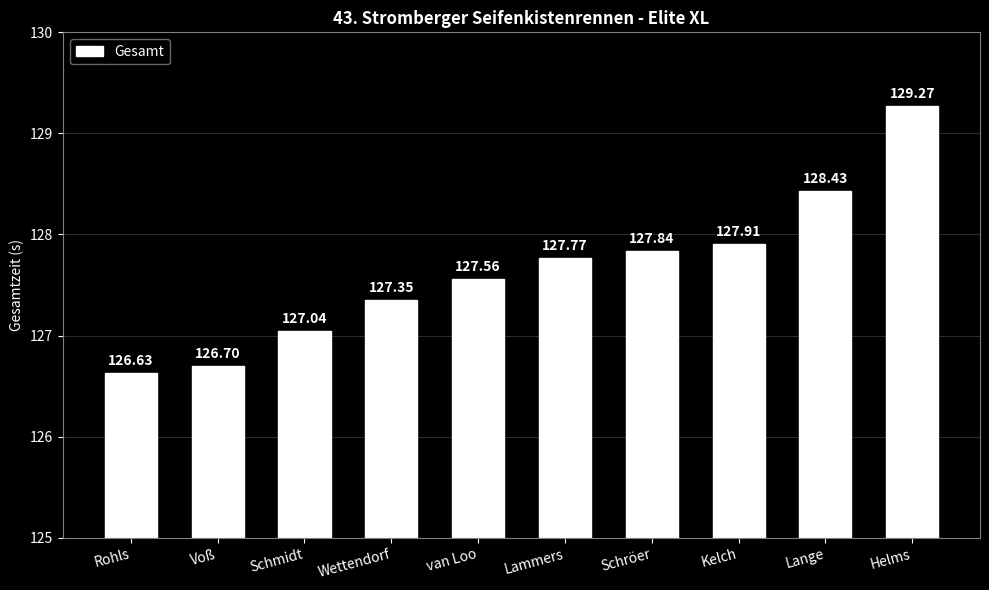

At which label does the data first exceed 127?

Schmidt